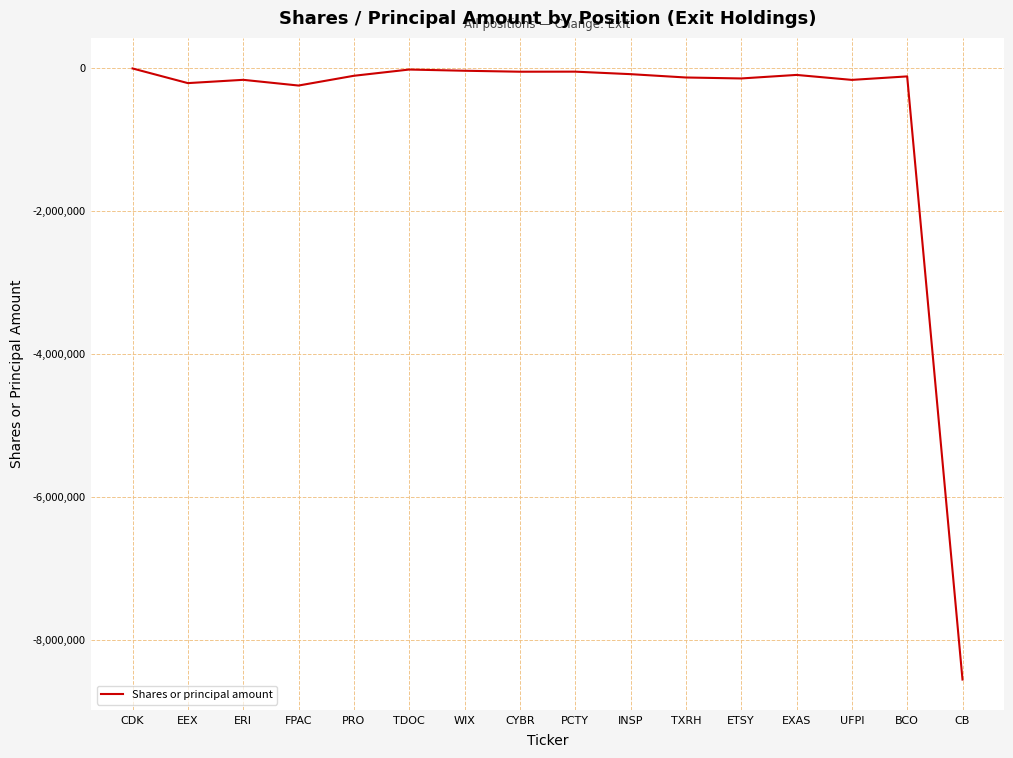

Read the value at EEX.

-215197